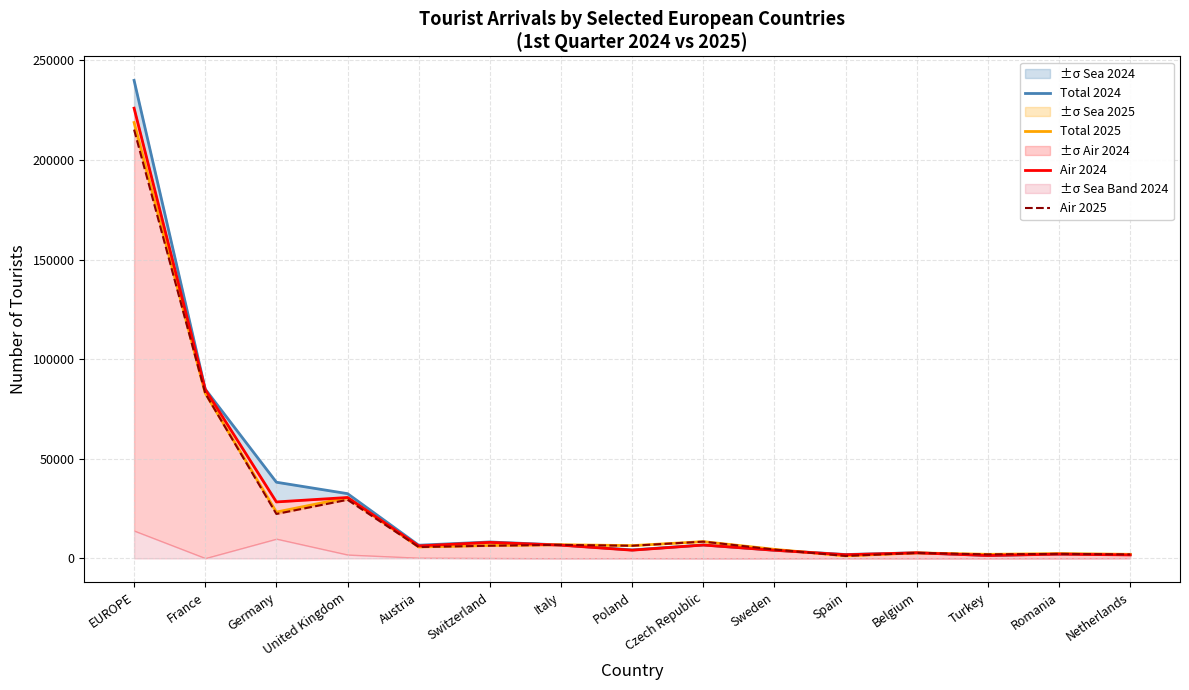

Which label corresponds to the largest value in the chart?

EUROPE